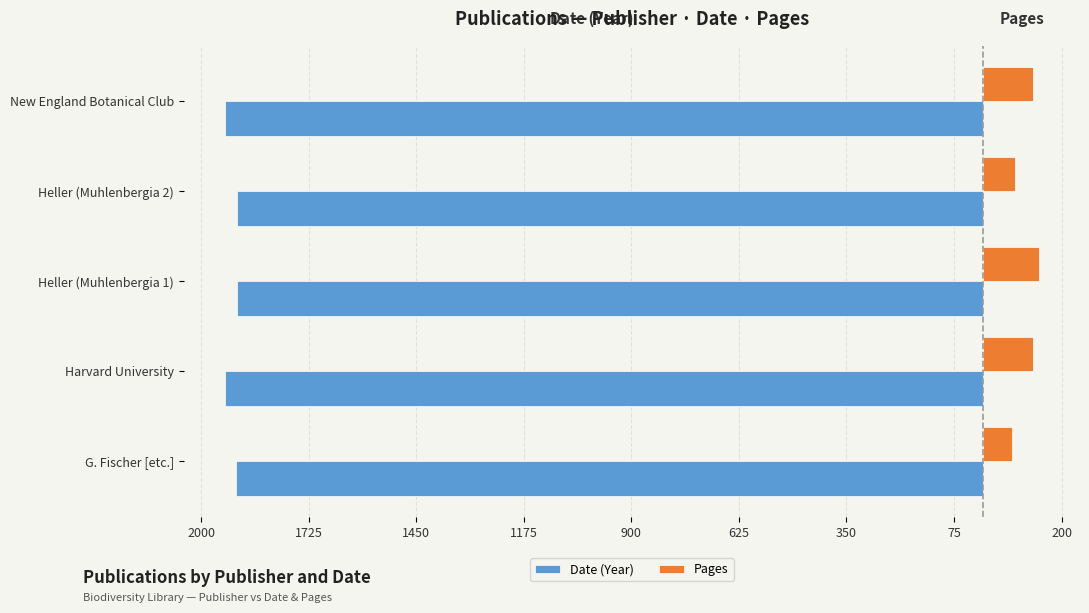

What are all the series names shown in the legend?

Date (Year), Pages